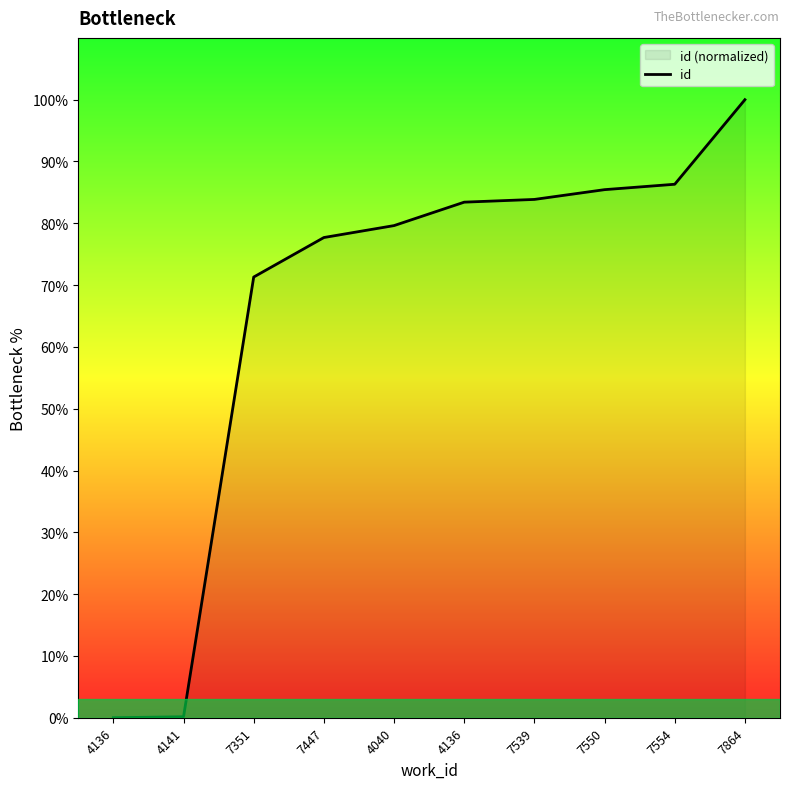

Between 4141 and 7539, which is larger?

7539